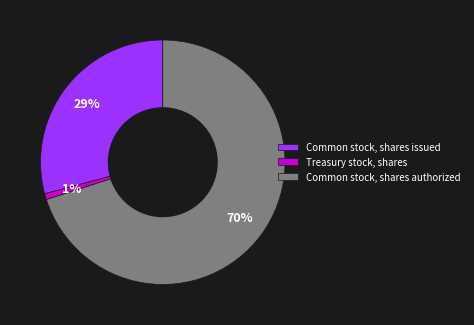

To the nearest percent, what is the combined percentage of Common stock, shares issued and Treasury stock, shares?

30%